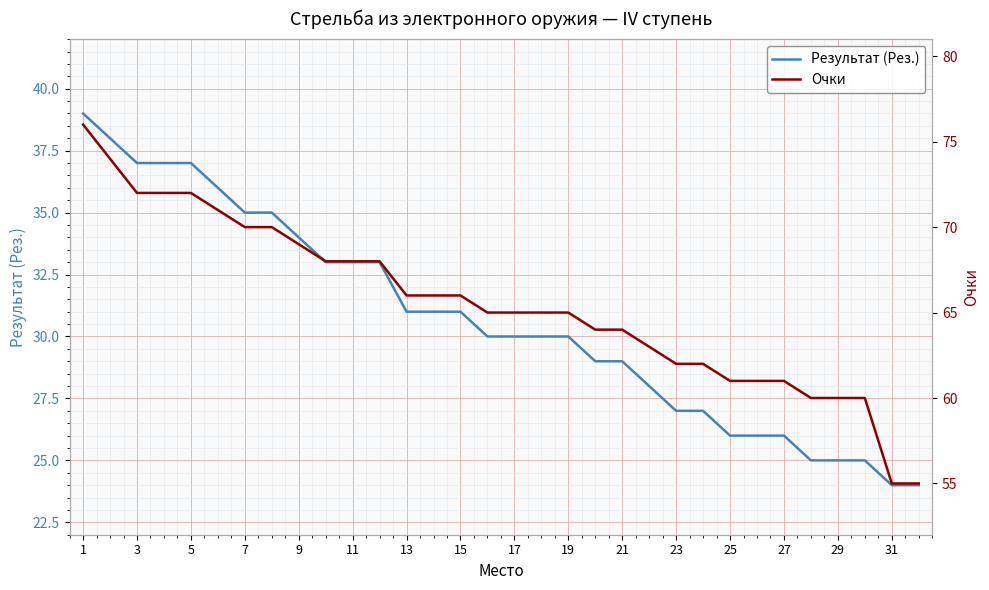

What is the minimum value for Результат (Рез.)?

24